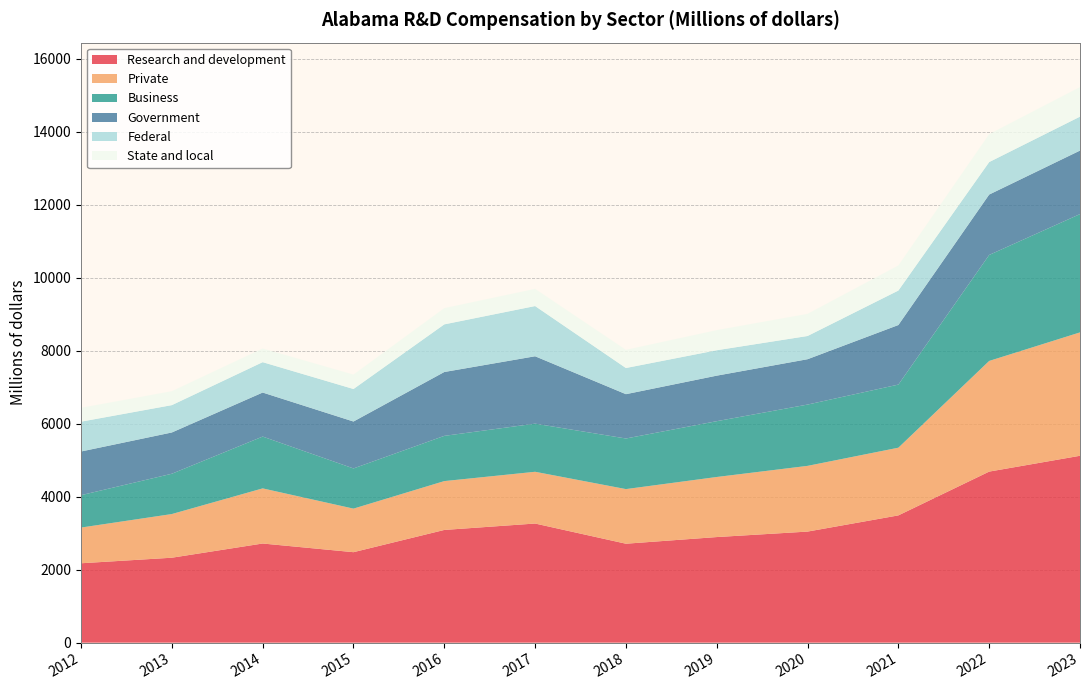

Reading left to right, list all the values displayed in this chart.

Research and development: 2012=2176.2	2013=2328.3	2014=2717.8	2015=2480.0	2016=3089.6	2017=3265.5	2018=2712.1	2019=2894.5	2020=3044.7	2021=3488.4	2022=4689.0	2023=5122.8
Private: 2012=978.6	2013=1197.1	2014=1510.8	2015=1193.9	2016=1339.0	2017=1418.4	2018=1497.3	2019=1646.6	2020=1801.4	2021=1855.6	2022=3033.4	2023=3381.9
Business: 2012=887.7	2013=1104.9	2014=1420.6	2015=1101.7	2016=1239.8	2017=1319.3	2018=1387.1	2019=1529.9	2020=1680.2	2021=1730.1	2022=2905.4	2023=3243.2
Government: 2012=1197.6	2013=1131.2	2014=1207.0	2015=1286.1	2016=1750.6	2017=1847.2	2018=1214.8	2019=1248.0	2020=1243.3	2021=1632.8	2022=1655.6	2023=1740.9
Federal: 2012=817.6	2013=749.6	2014=832.7	2015=891.4	2016=1306.1	2017=1376.8	2018=717.4	2019=696.8	2020=636.6	2021=945.2	2022=890.7	2023=930.7
State and local: 2012=380.0	2013=381.6	2014=374.3	2015=394.7	2016=444.5	2017=470.4	2018=497.4	2019=551.1	2020=606.7	2021=687.5	2022=764.9	2023=810.2